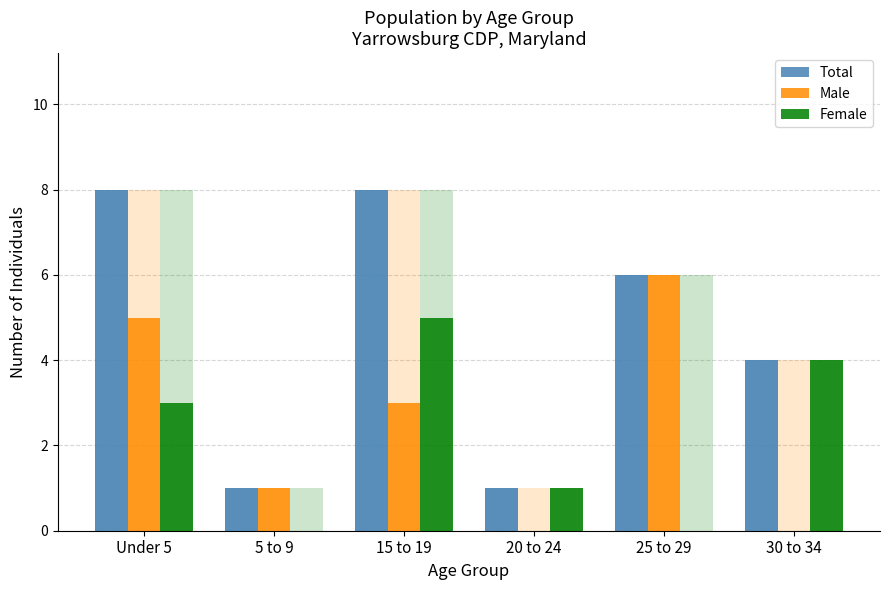

The value of Male at 5 to 9 is 1. True or false?

True